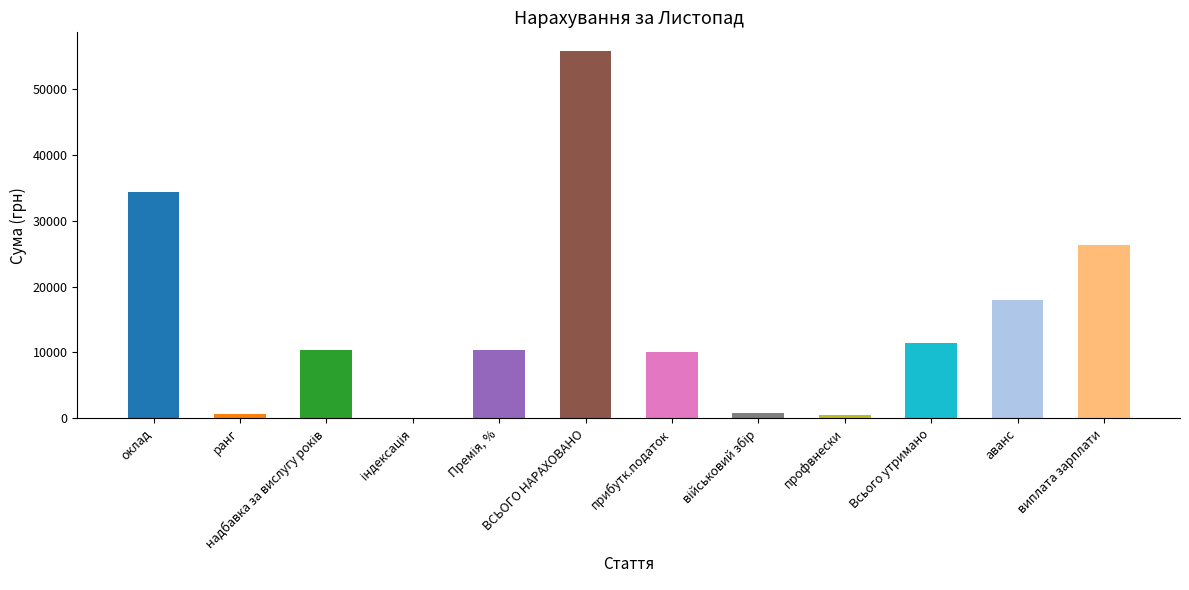

The value at аванс is 18000.0. True or false?

True